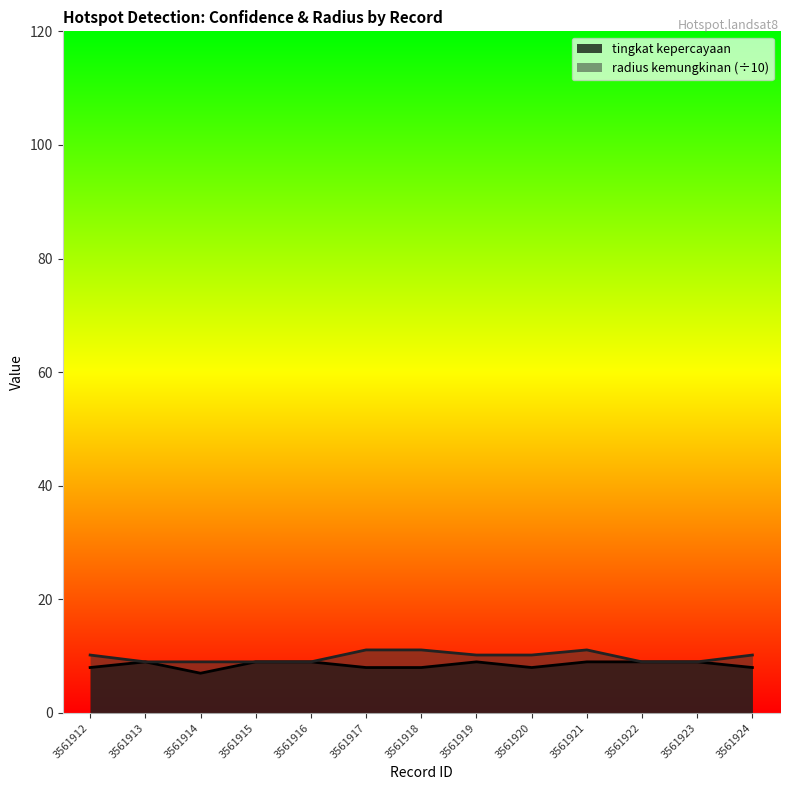

At which label does tingkat kepercayaan reach its peak?

3561913